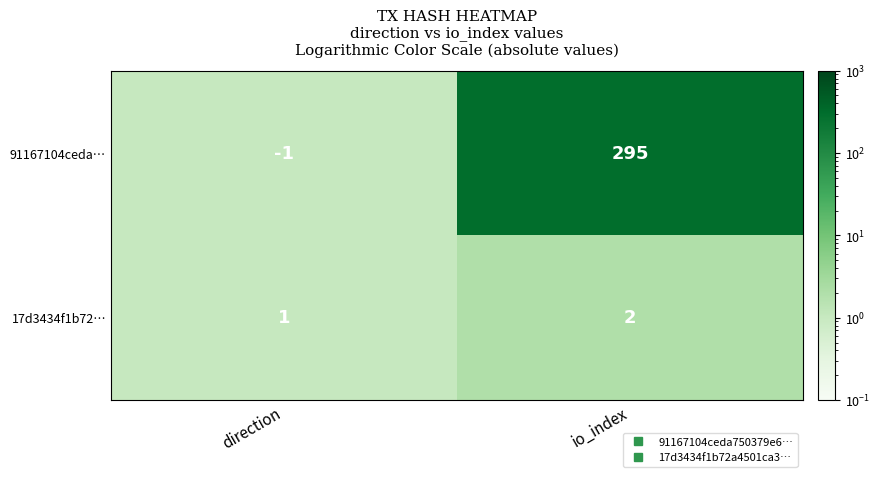

List the series in order of their peak value, highest first.

91167104ceda…, 17d3434f1b72…